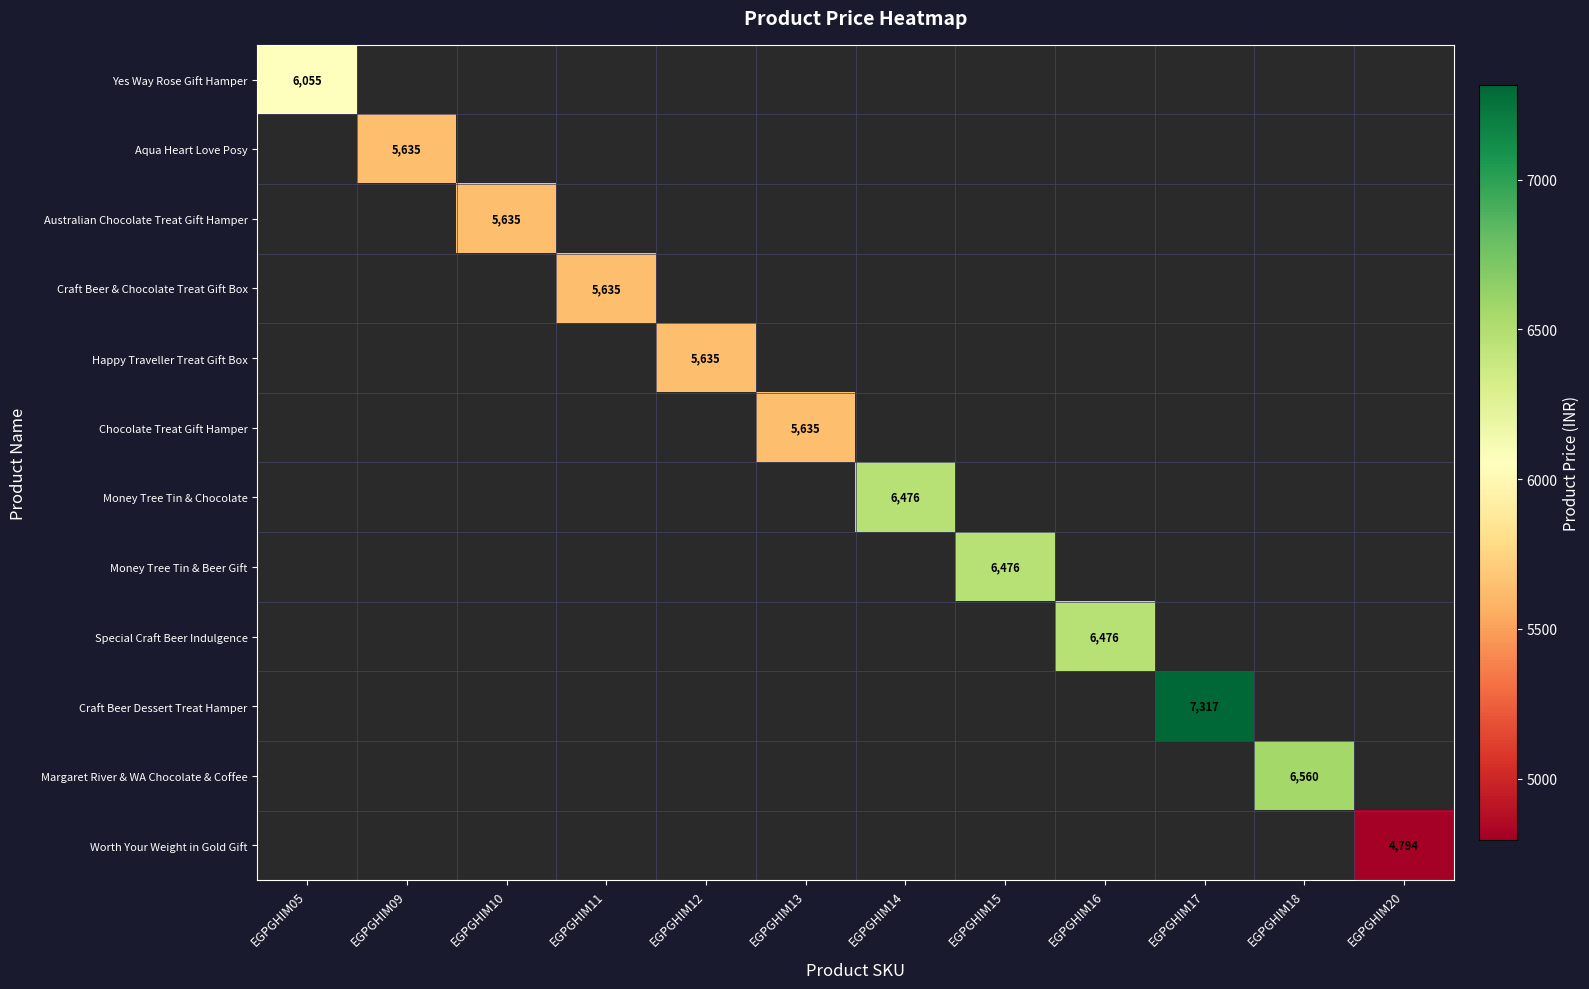

The Craft Beer & Chocolate Treat Gift Box series shows 7941 at EGPGHIM11. True or false?

False